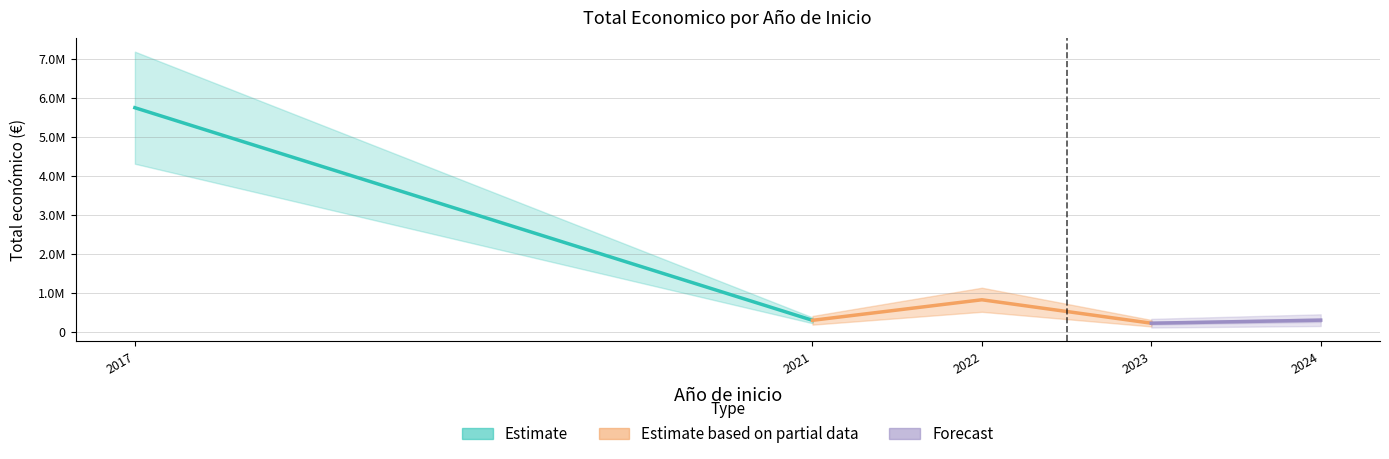

Where is the first local maximum?

2017